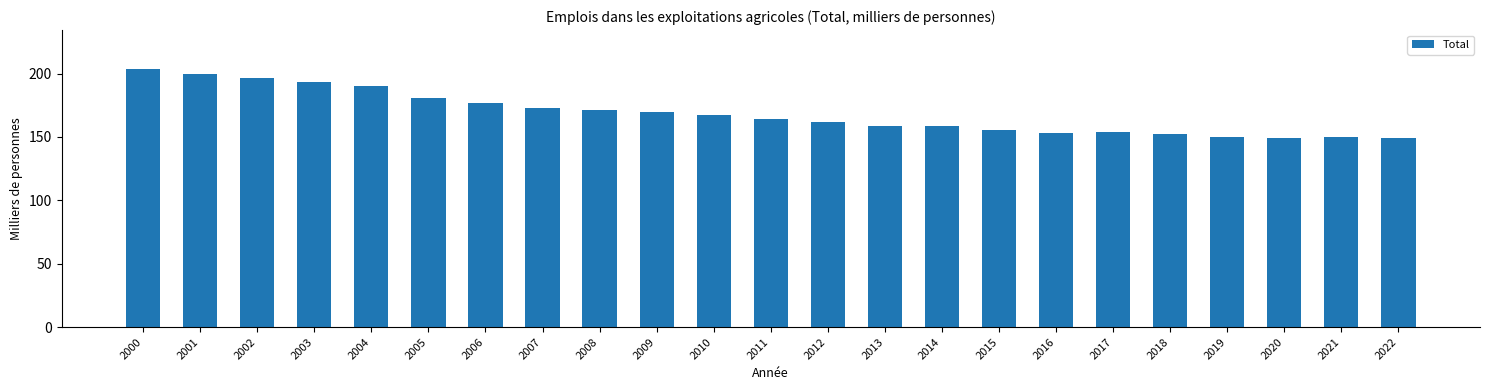

What is the greatest value displayed?

203.8